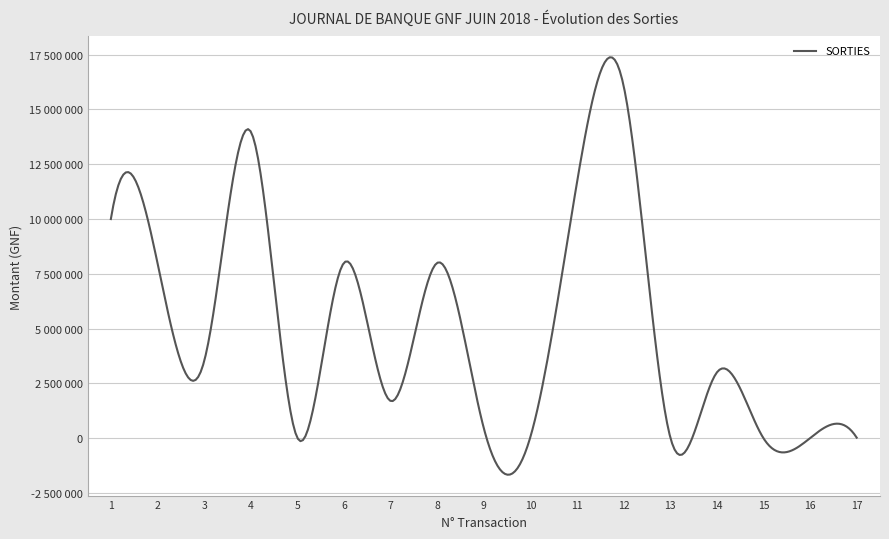

Does the chart have visible grid lines?

Yes